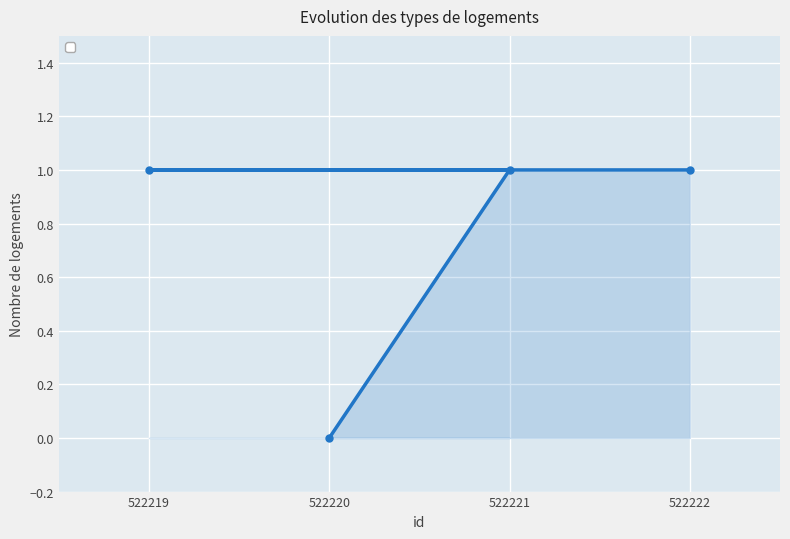

How many values are below 1?

1